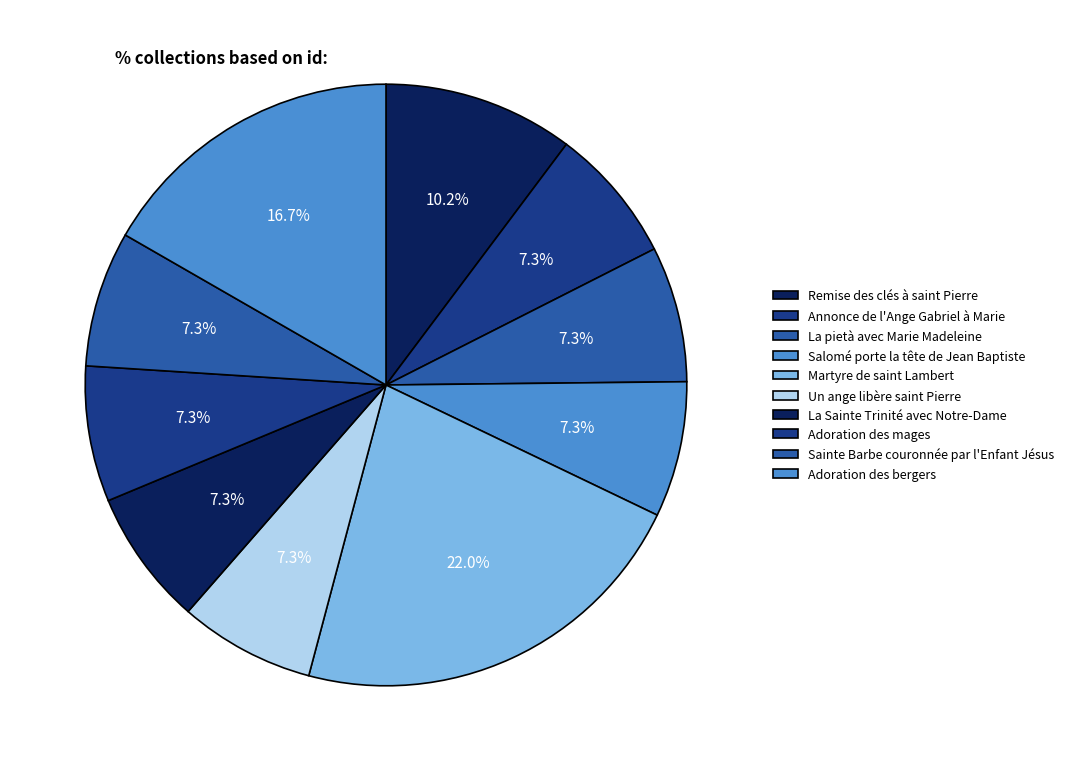

How many slices are in this pie chart?

10